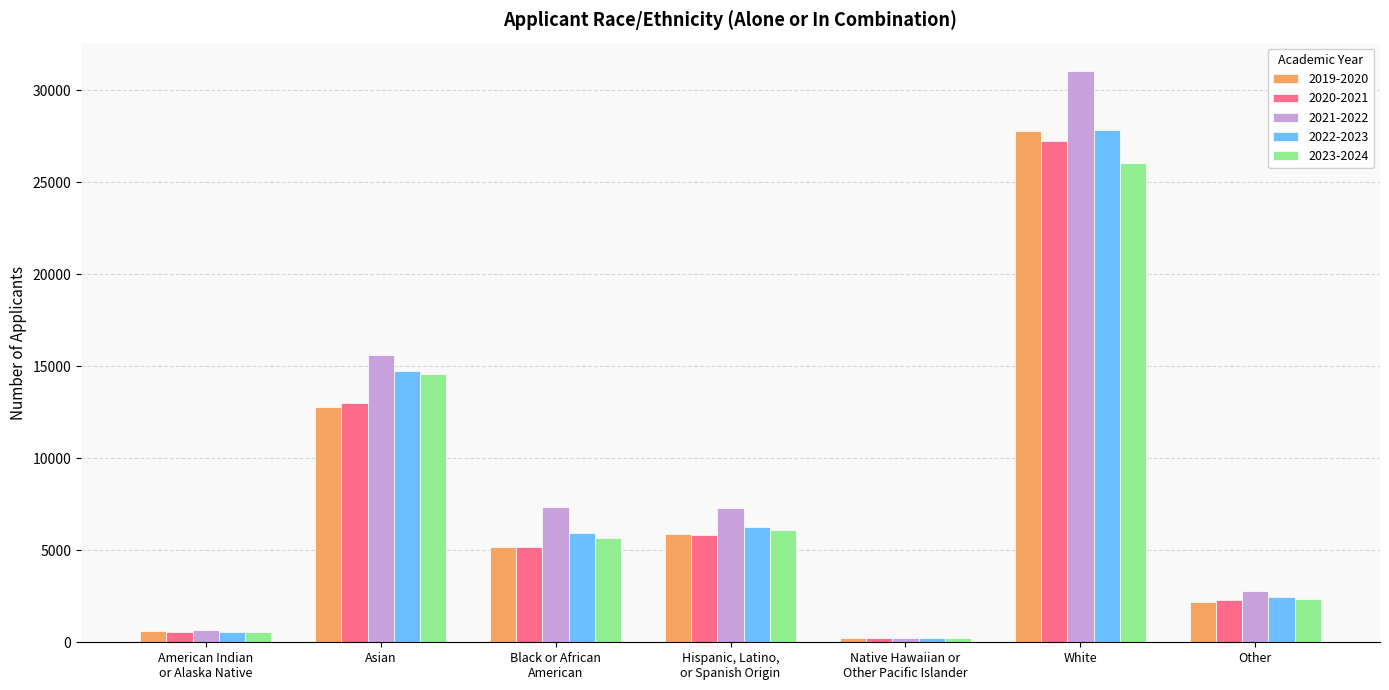

What is the difference between the highest and lowest values at Asian?

2809